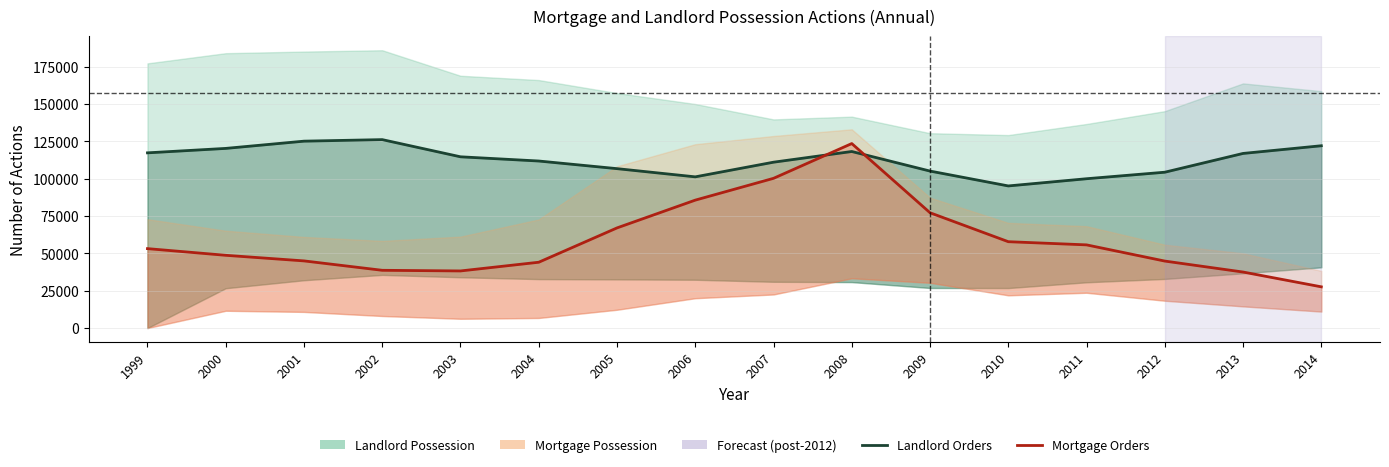

List the series in order of their overall mean, highest first.

Landlord Orders, Mortgage Orders